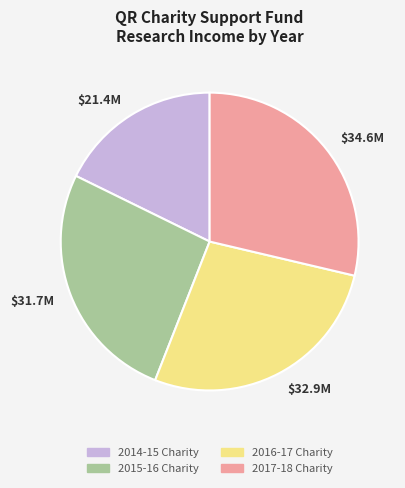

Is there a majority slice in this chart?

No